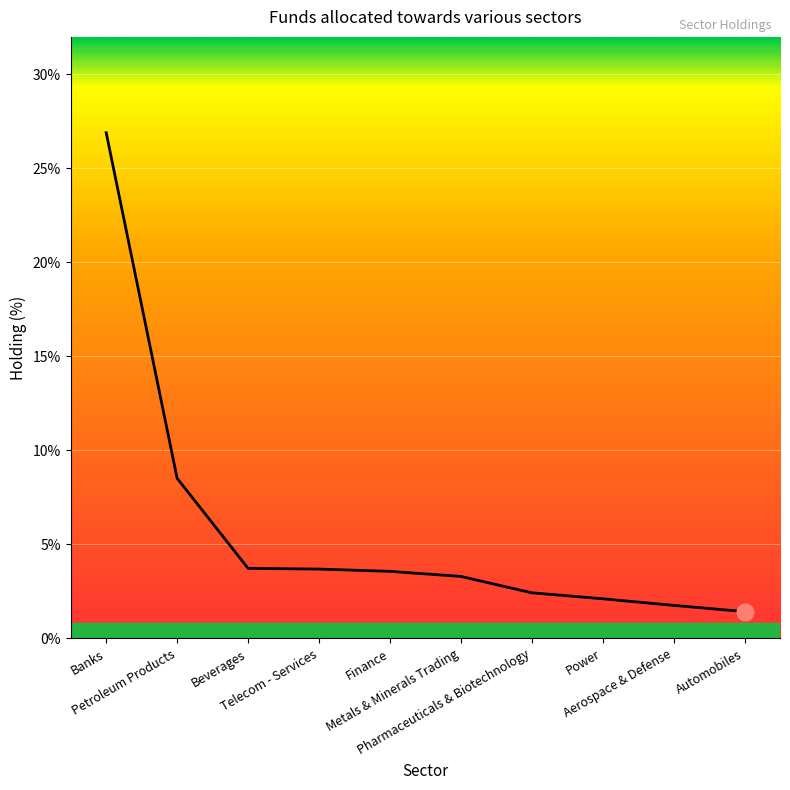

Does the chart display data point markers on the line(s)?

No